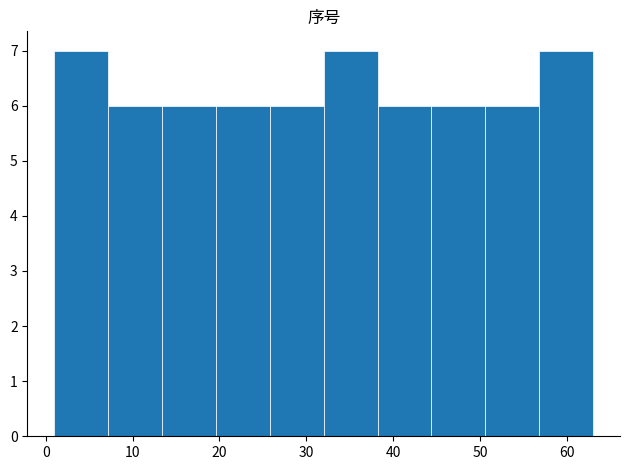

Reading left to right, transcribe this chart: for each bar, give the range it covers on the x-axis and its height. Neither the bar edges nor the heights are printed on the chart, so give them approximately, as read against the axes.

1.0 to 7.2: 7
7.2 to 13.4: 6
13.4 to 19.6: 6
19.6 to 25.8: 6
25.8 to 32.0: 6
32.0 to 38.2: 7
38.2 to 44.4: 6
44.4 to 50.6: 6
50.6 to 56.8: 6
56.8 to 63.0: 7